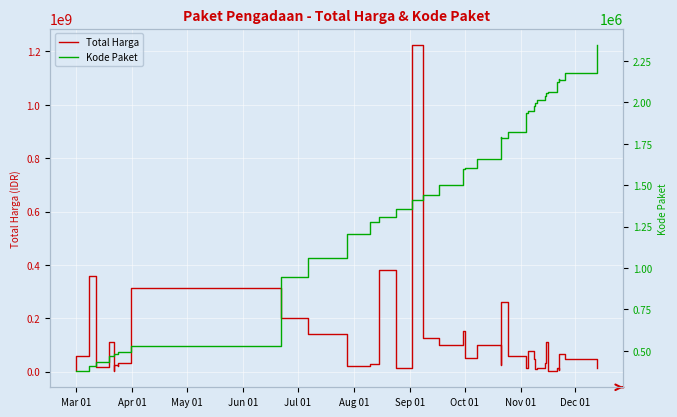

Reading right to left, extract all data points from this chart.

Total Harga: 14750000	48140000	65000000	5093000	11800000	3825000	110000000	30800000	13442000	11100000	48140000	75920000	14400000	59375000	262118150	25200000	98000000	70000000	49478000	152477000	100000000	127000000	1224682000	12000000	379075000	29000000	19950000	139800000	199200000	314121780	34132505	27720000	21231000	23680800	2395750	110389990	15787200	359500000	59935000	6936000
Kode Paket: 2346755	2174549	2135660	2139573	2121450	2065183	2053931	2037404	2011140	1993460	1980186	1949122	1935089	1820441	1785781	1788370	1659185	1659934	1602603	1597005	1502912	1440709	1409947	1354517	1308563	1279649	1205257	1061266	947278	529386	494126	494315	494589	481528	481472	470979	434878	409855	378667	378630